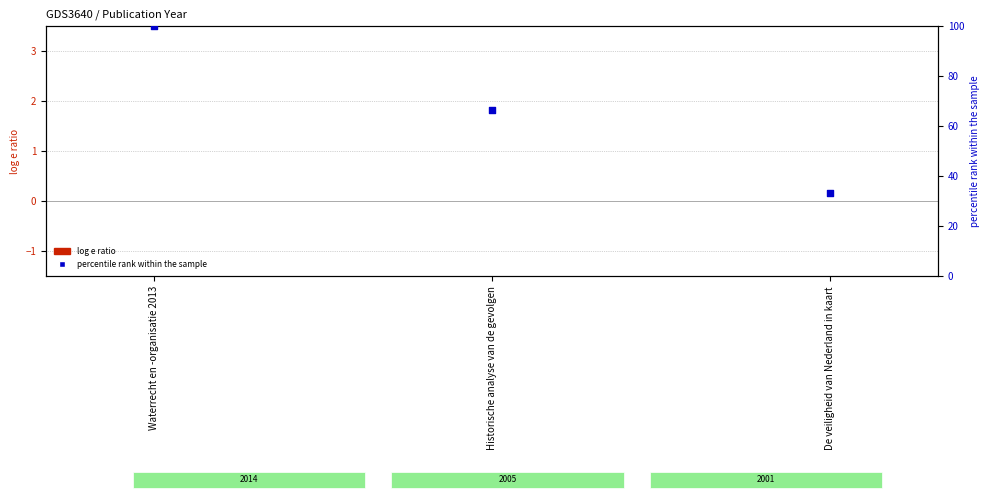

Which series reaches the maximum Y coordinate?

percentile rank within the sample